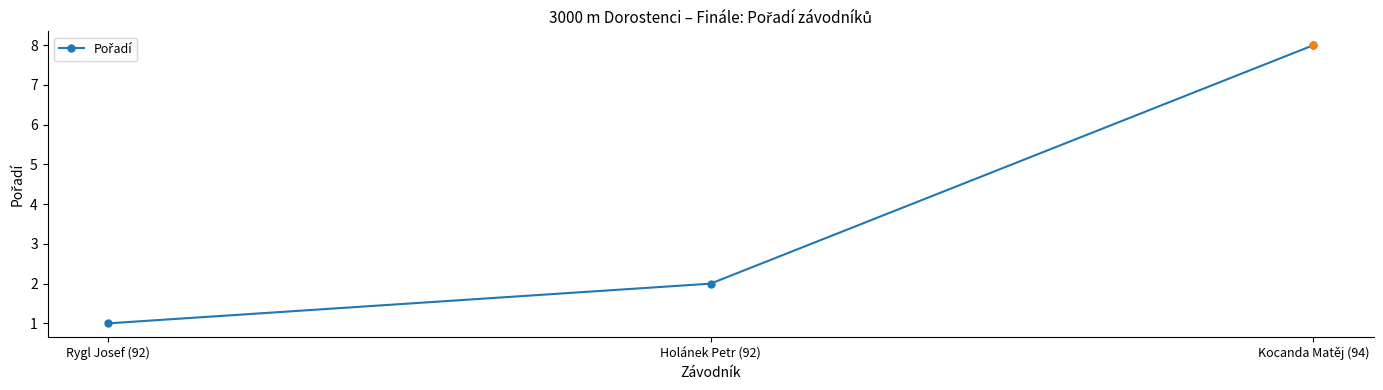

What is the average value?

4